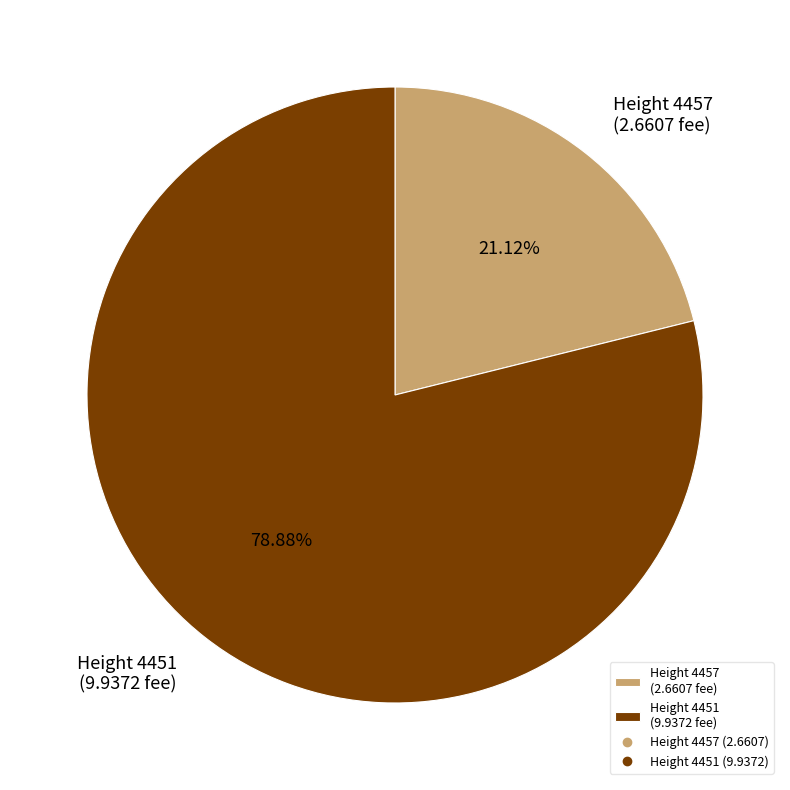

What portion of the pie excludes Height 4451?

21.1%